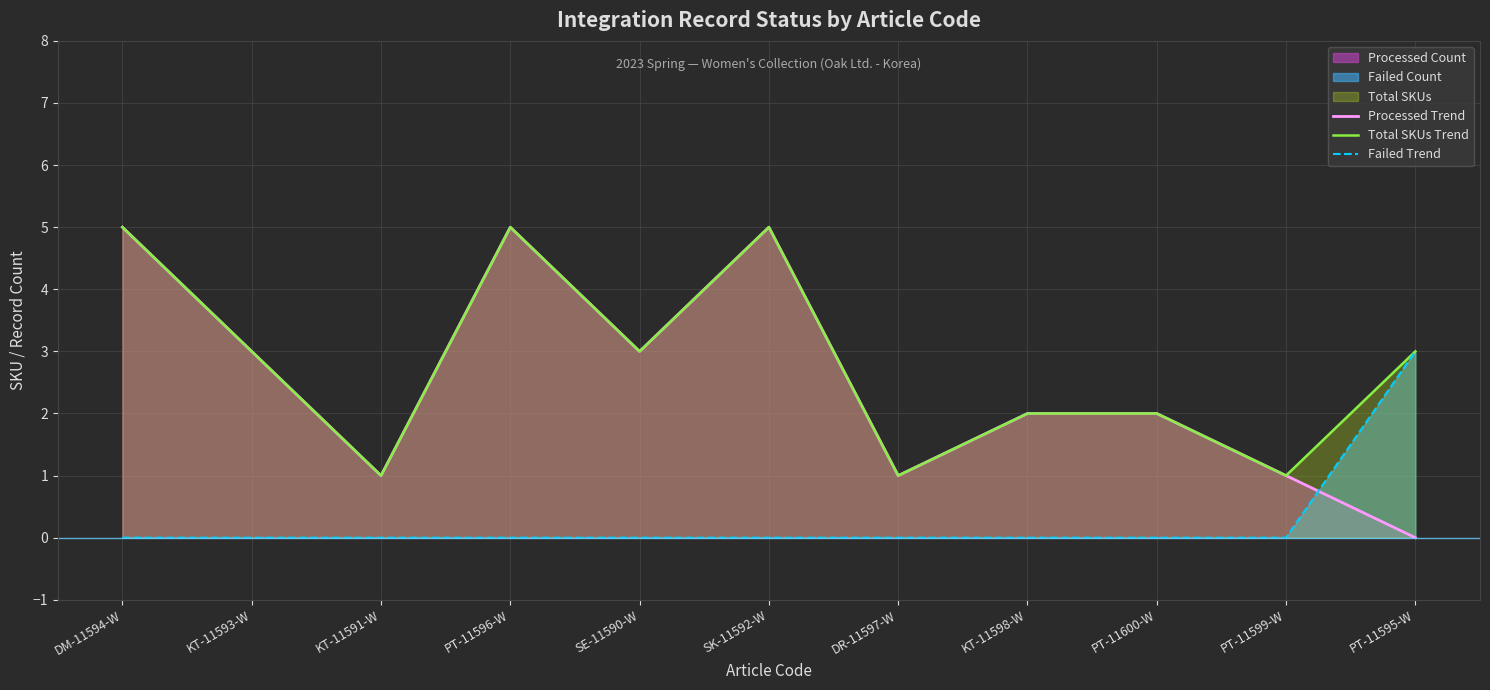

What position from the left is DR-11597-W?

7